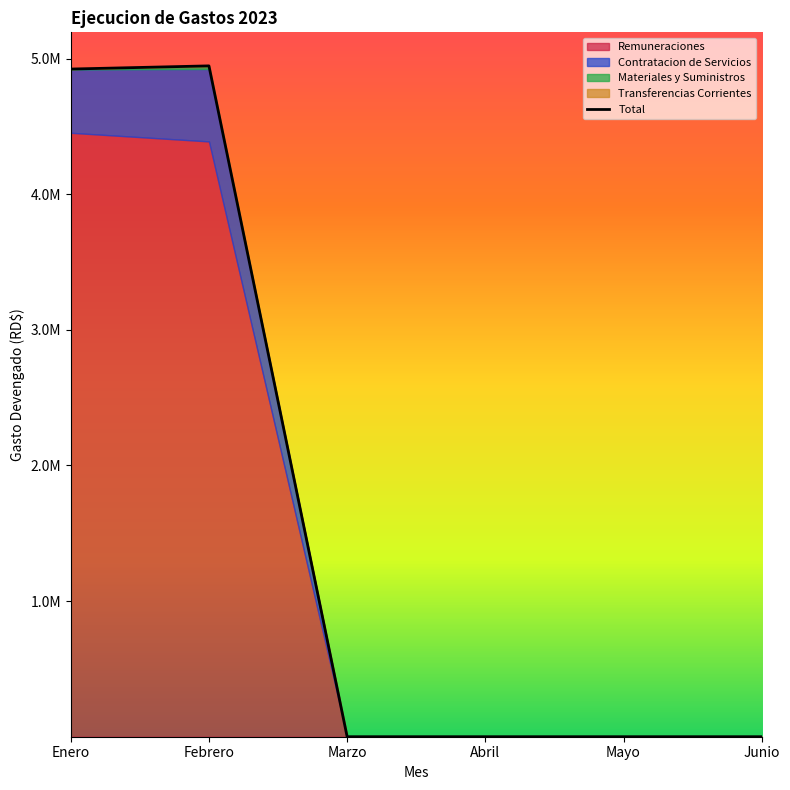

Does the chart display data point markers on the line(s)?

No